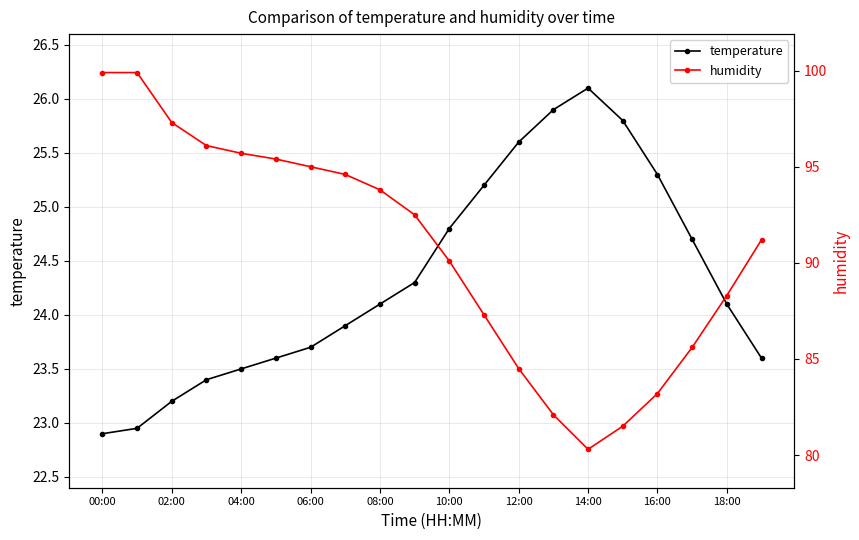

True or false: temperature has more than 0 points higher than both neighbors.

True